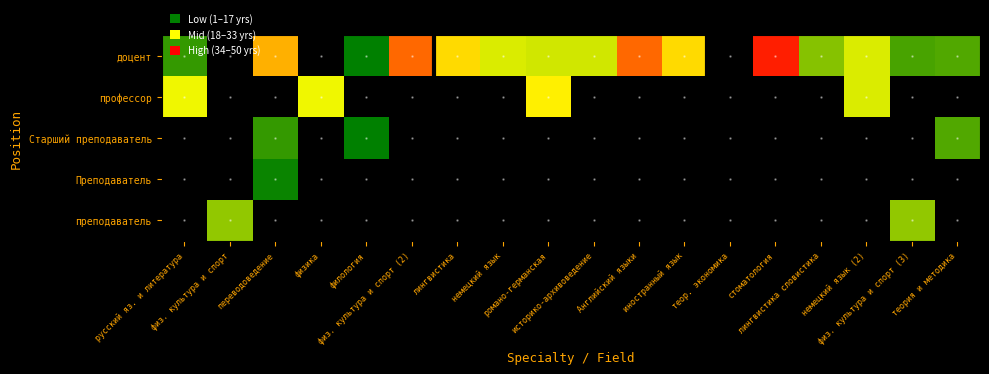

What is the sum of the доцент values at Английский языки and историко-архивоведение?

61.0